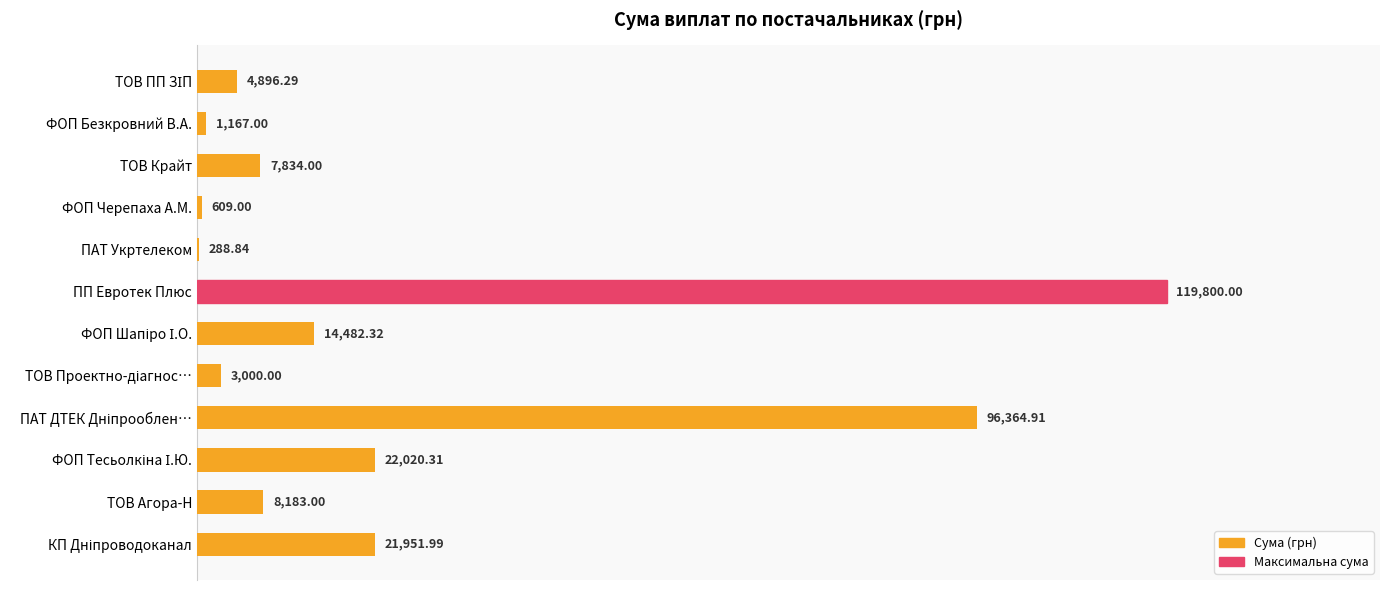

Which category has the highest value across all series?

ПП Евротек Плюс